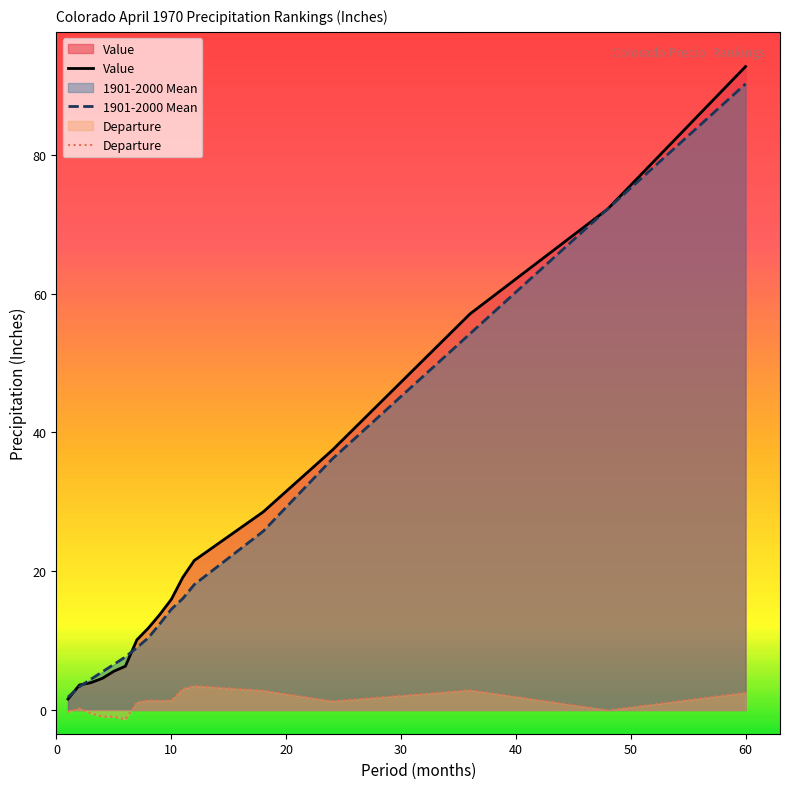

Which series has the widest spread of values?

Value